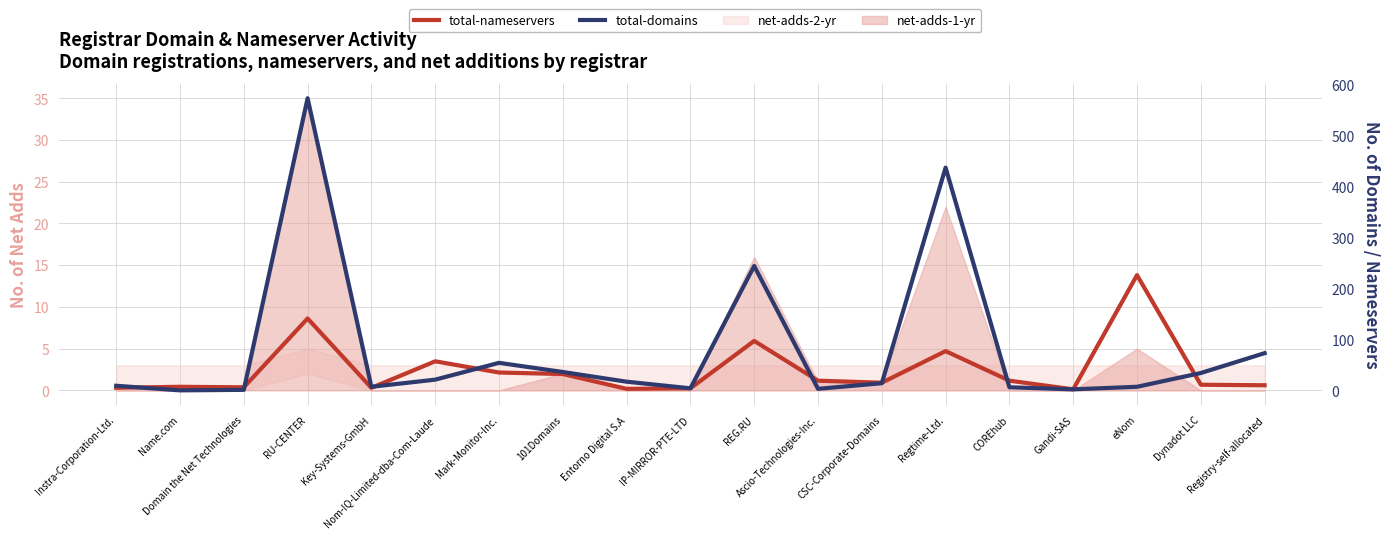

What is the difference between the maximum and second lowest values in the total-nameservers series?

223